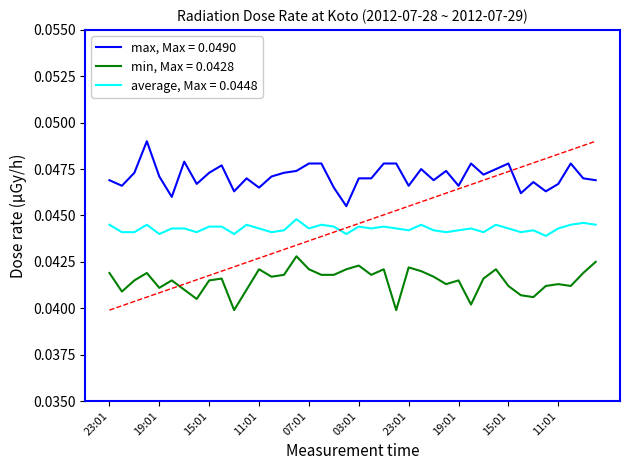

Rank the series by their maximum value, from highest to lowest.

max, Max = 0.0490, average, Max = 0.0448, min, Max = 0.0428